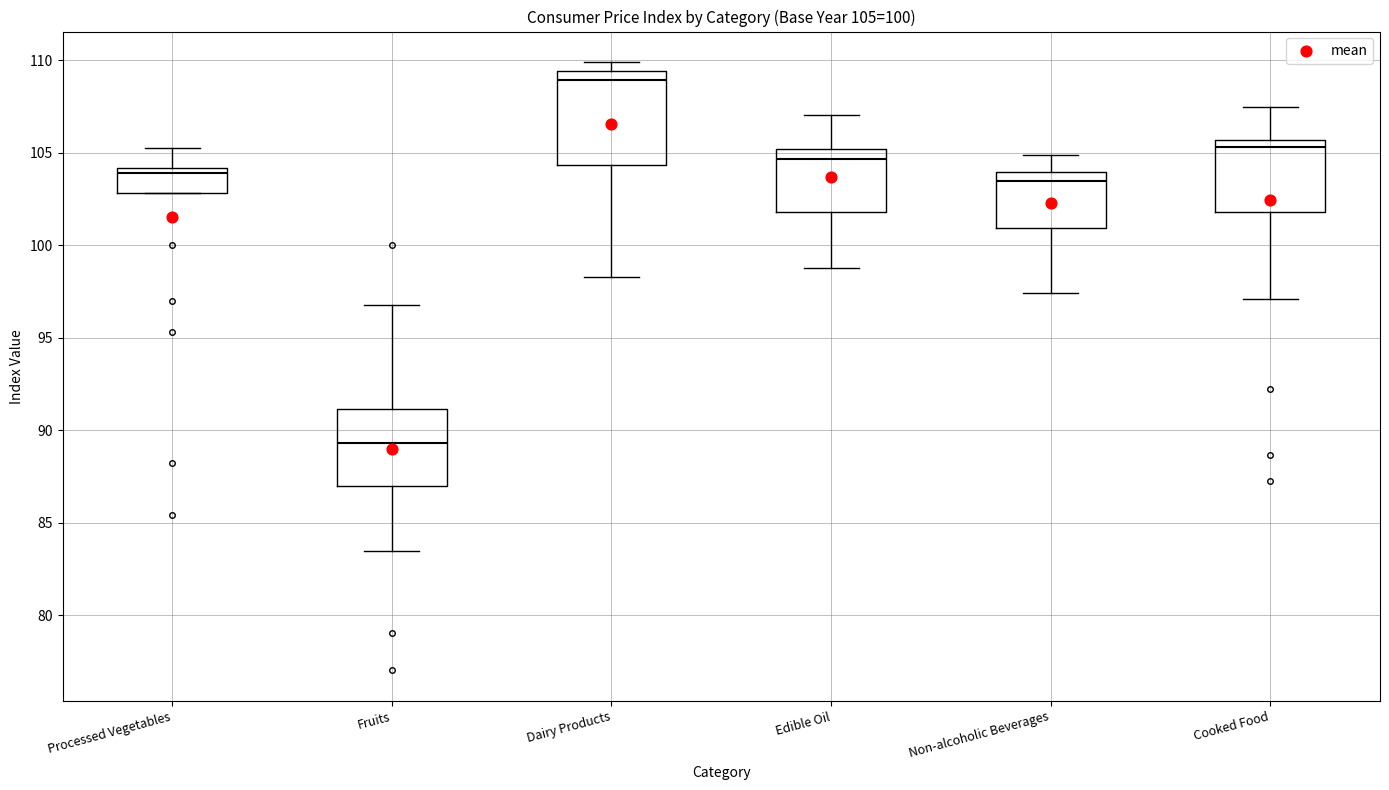

Which box is the tallest, from its lower edge to its upper edge?

Dairy Products